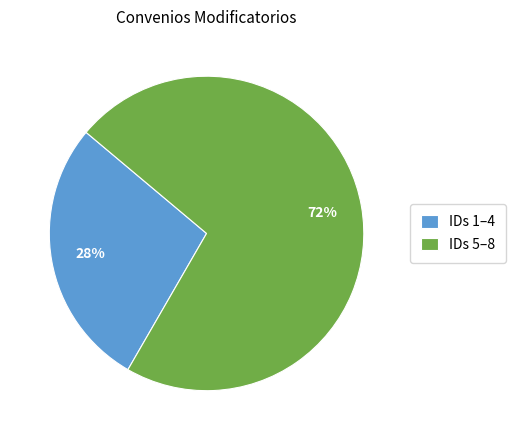

Is there any slice that represents more than half of the pie?

Yes